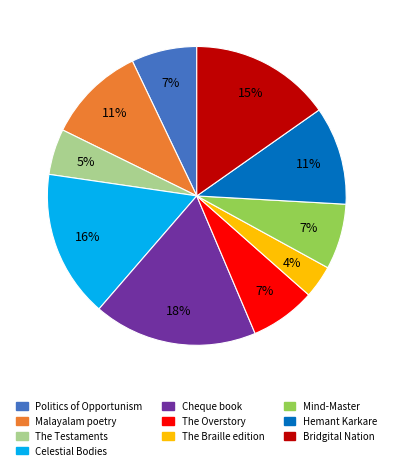

How many slices are in this pie chart?

10